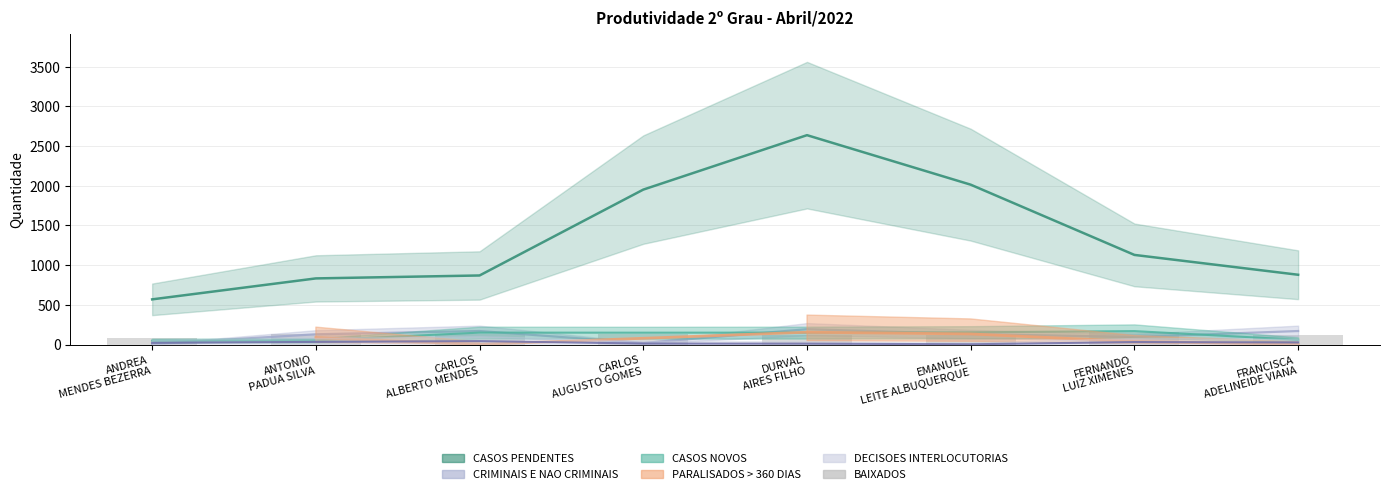

Is it true that the value at DURVAL
AIRES FILHO is 80?

False